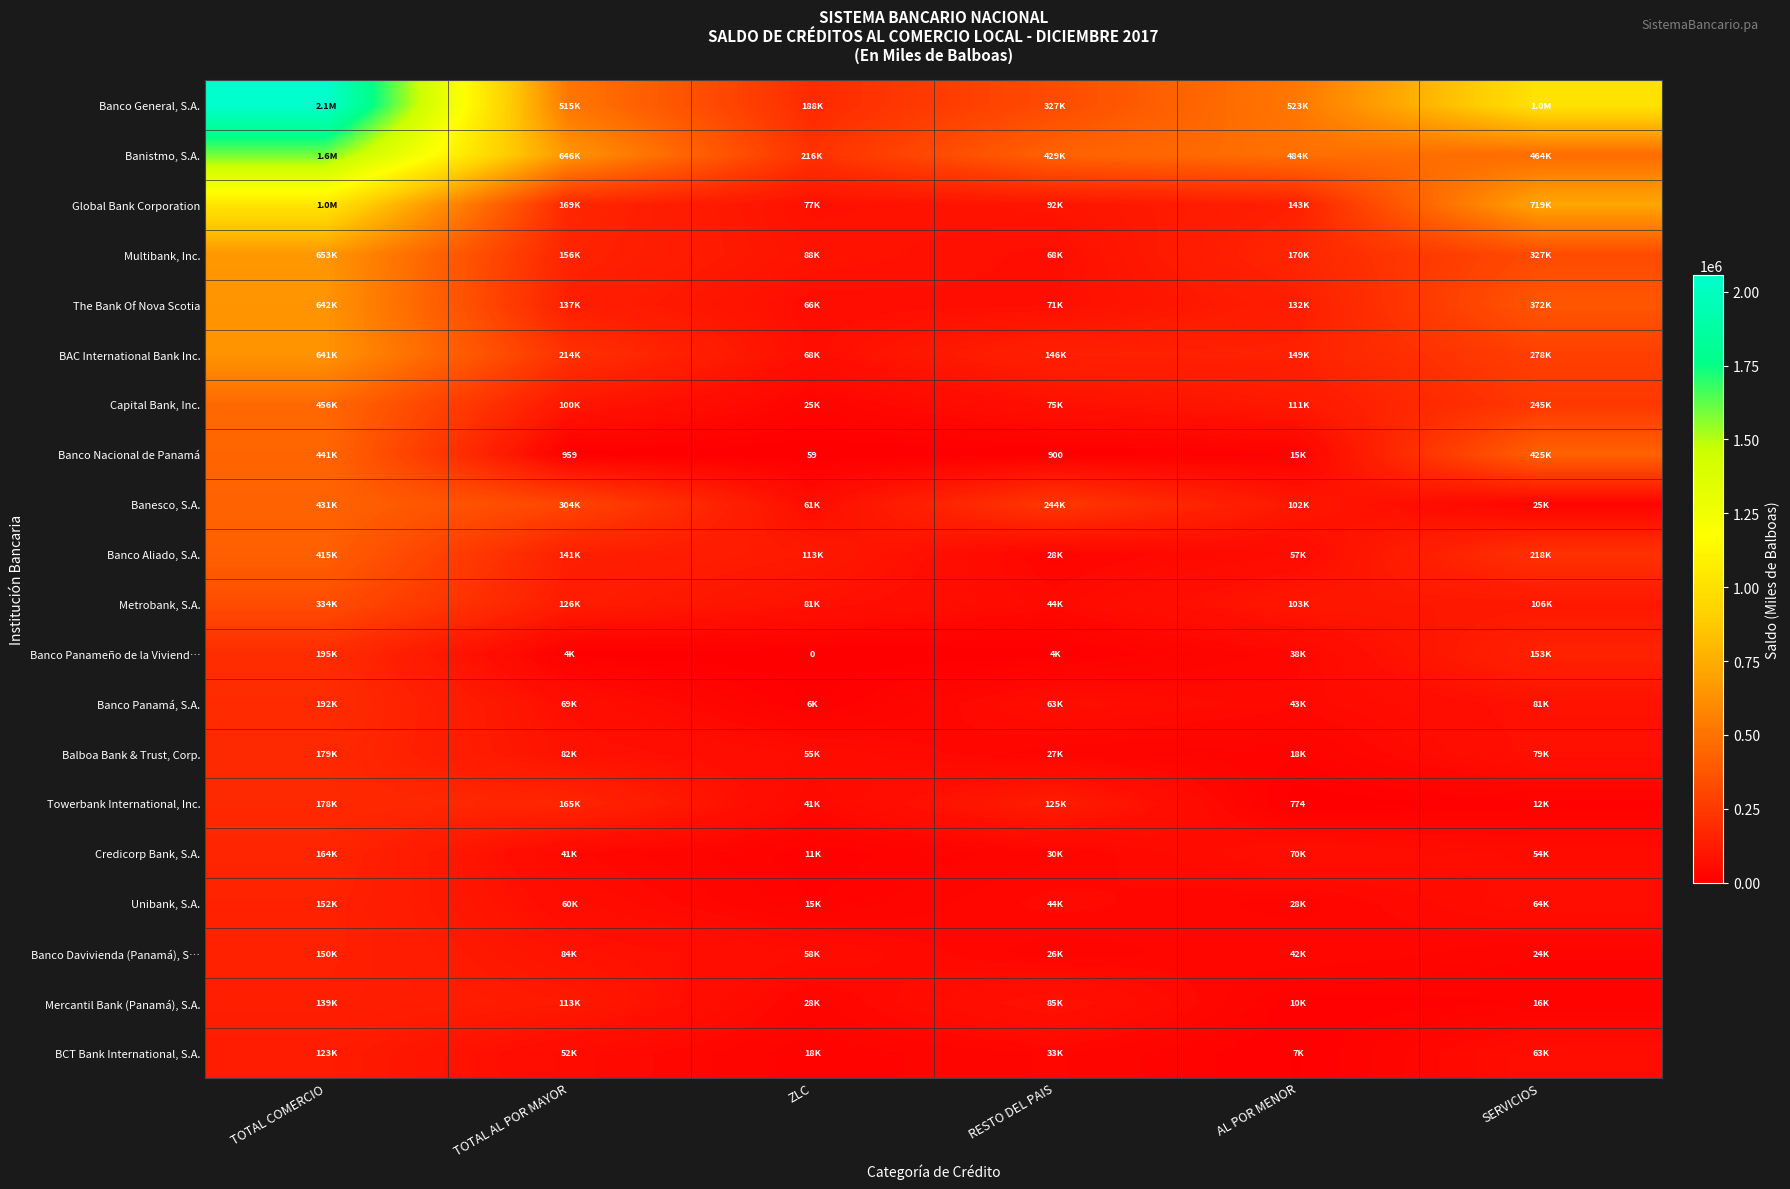

Which series has the largest total across all categories?

Banco General, S.A.